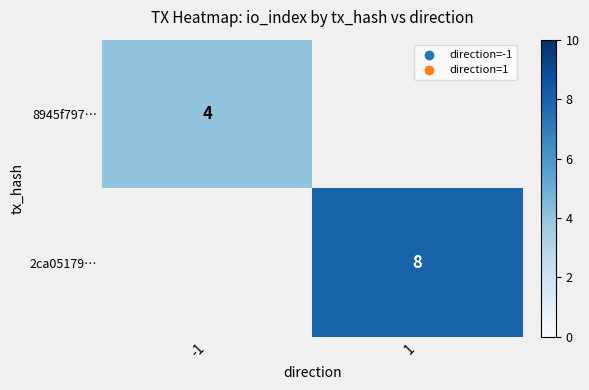

The value of 2ca05179… at 1 is 1.9. True or false?

False